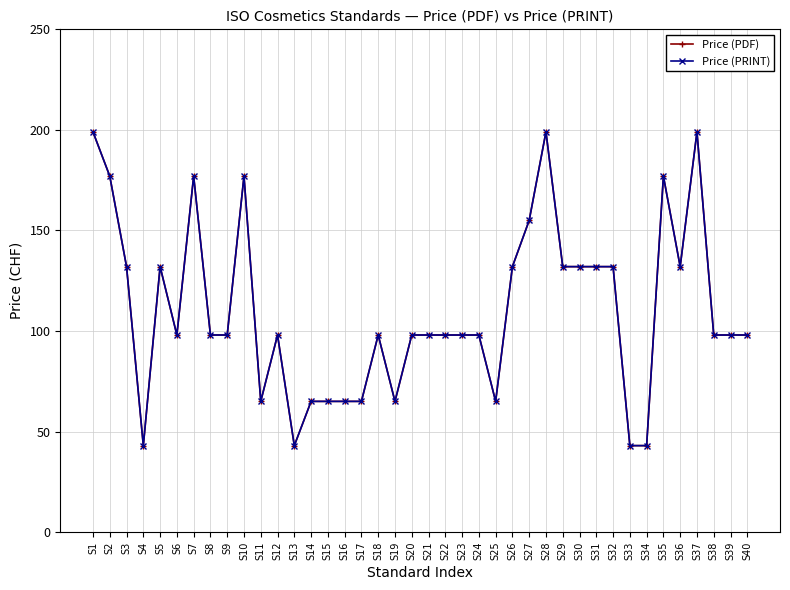

Is this an area chart (filled region under the line)?

No